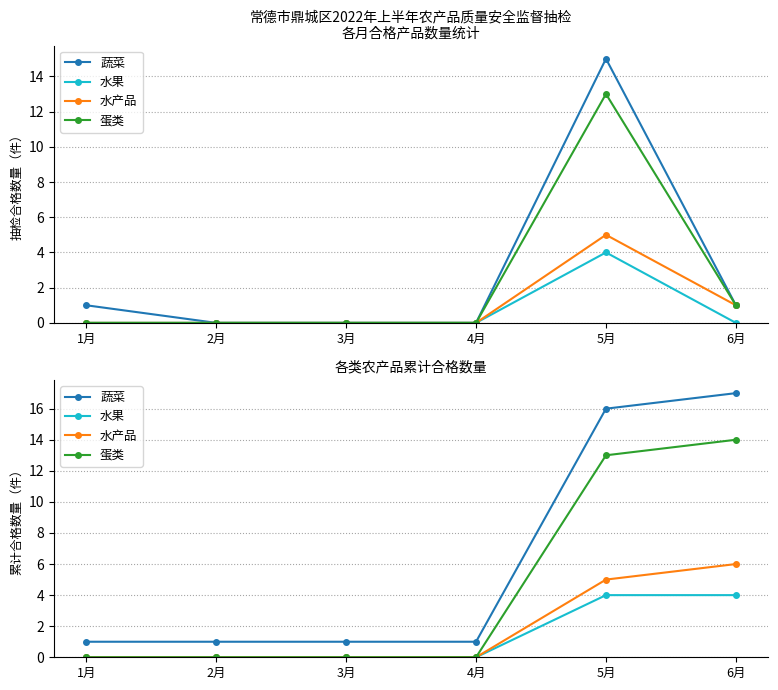

True or false: 水产品 and 蛋类 intersect in this chart.

False